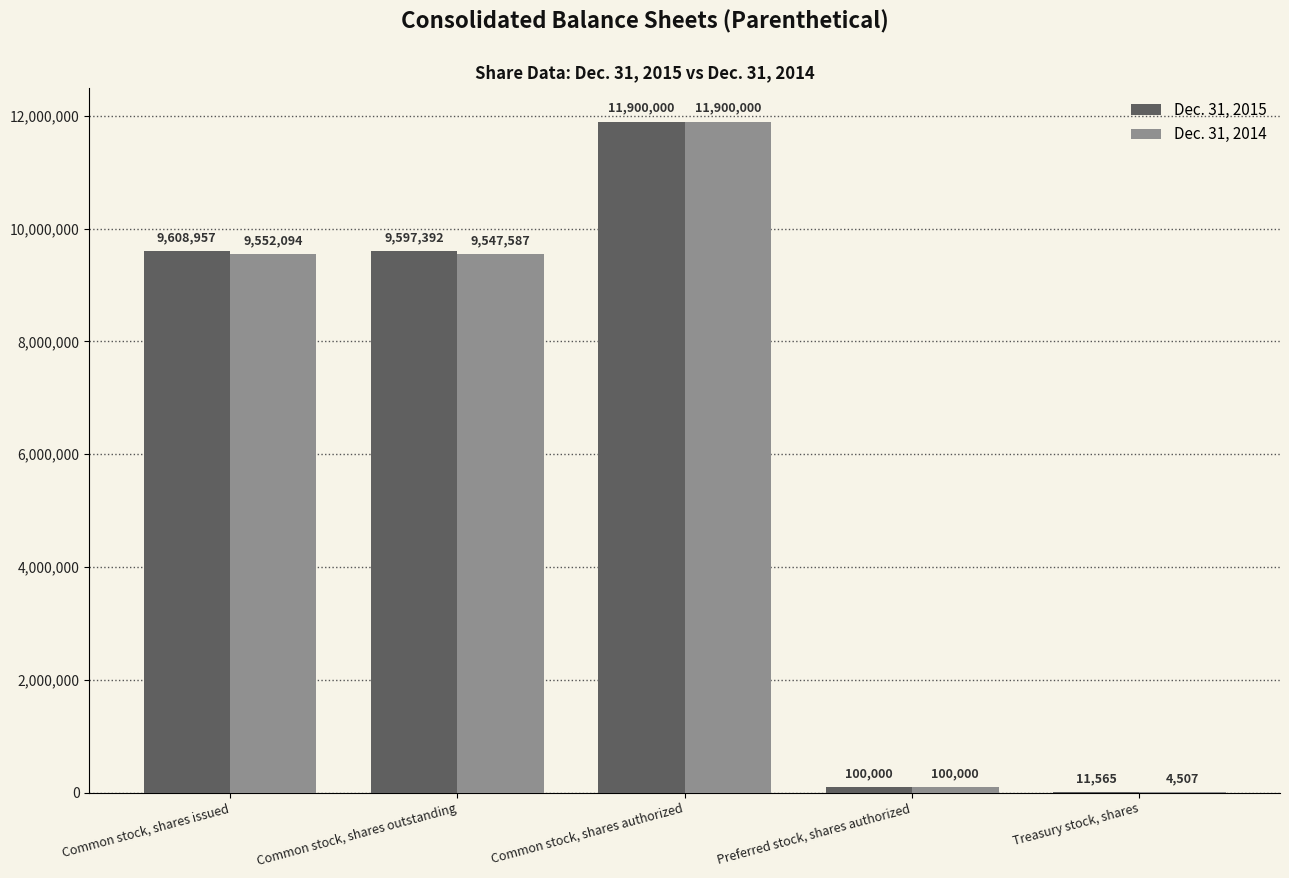

What is the greatest value displayed?

11900000